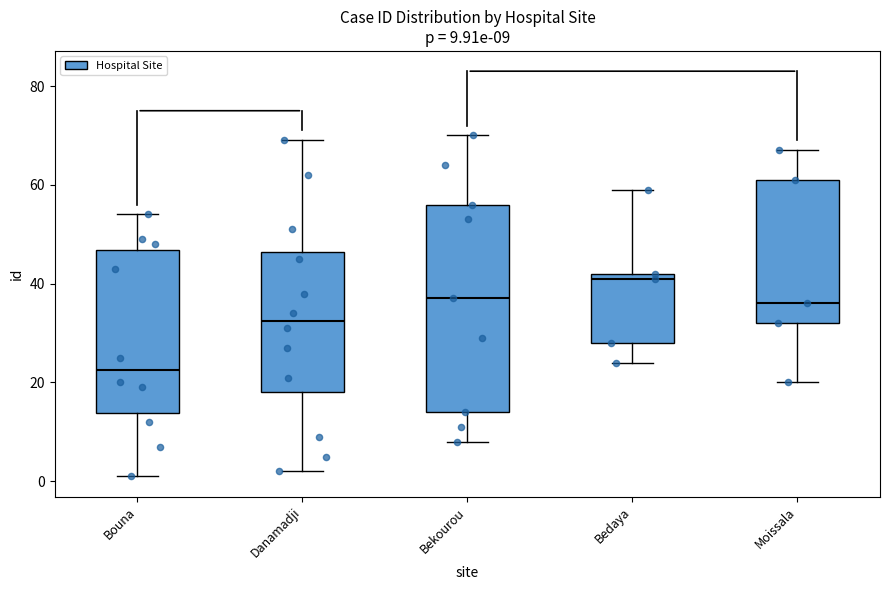

Comparing the boxes themselves (not the whiskers), which one is the tallest?

Bekourou